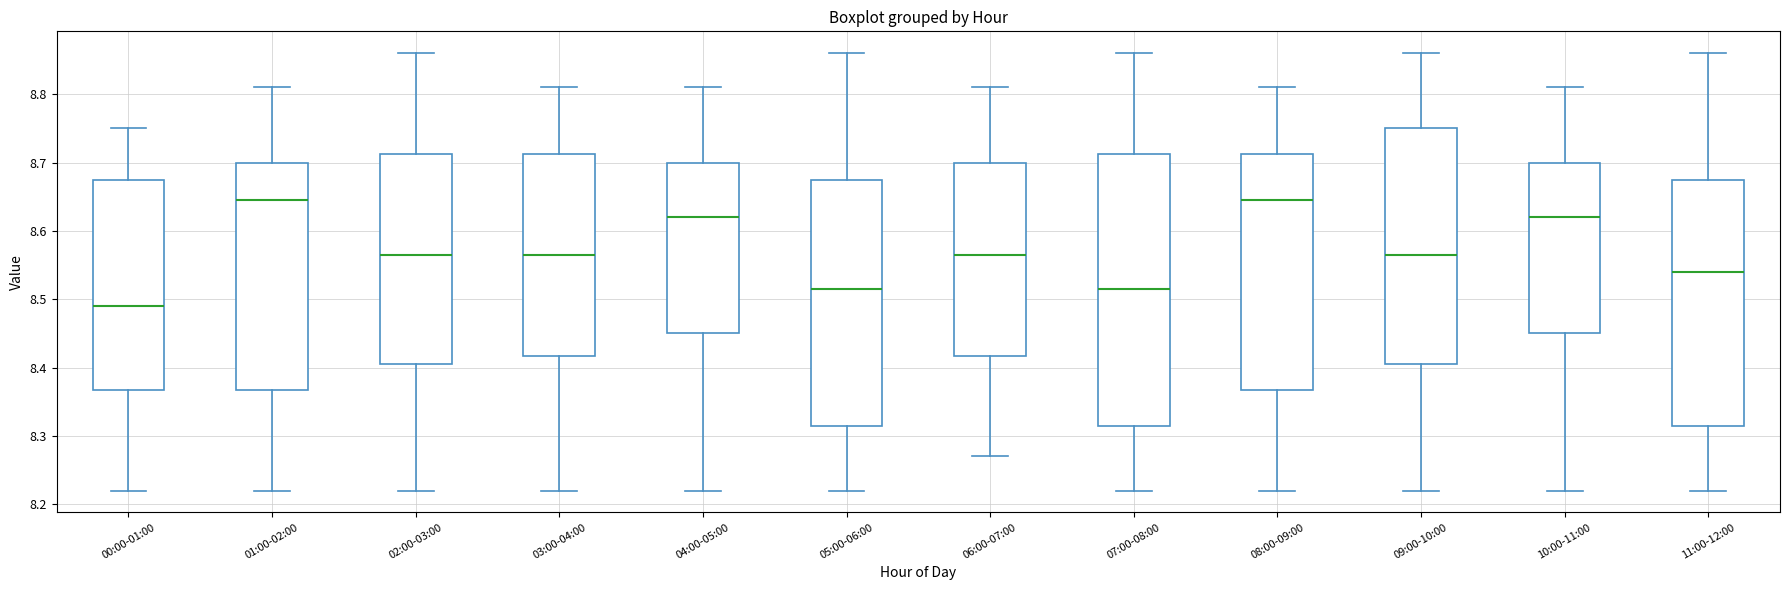

Which box has the lowest median line?

00:00-01:00